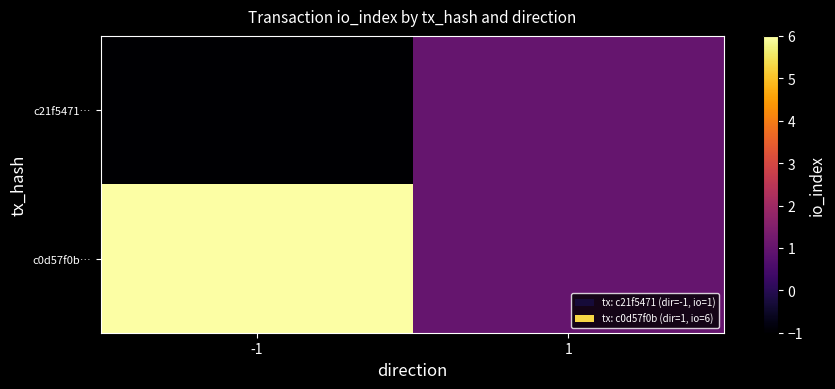

Which series changed the most between -1 and 1?

c0d57f0b…